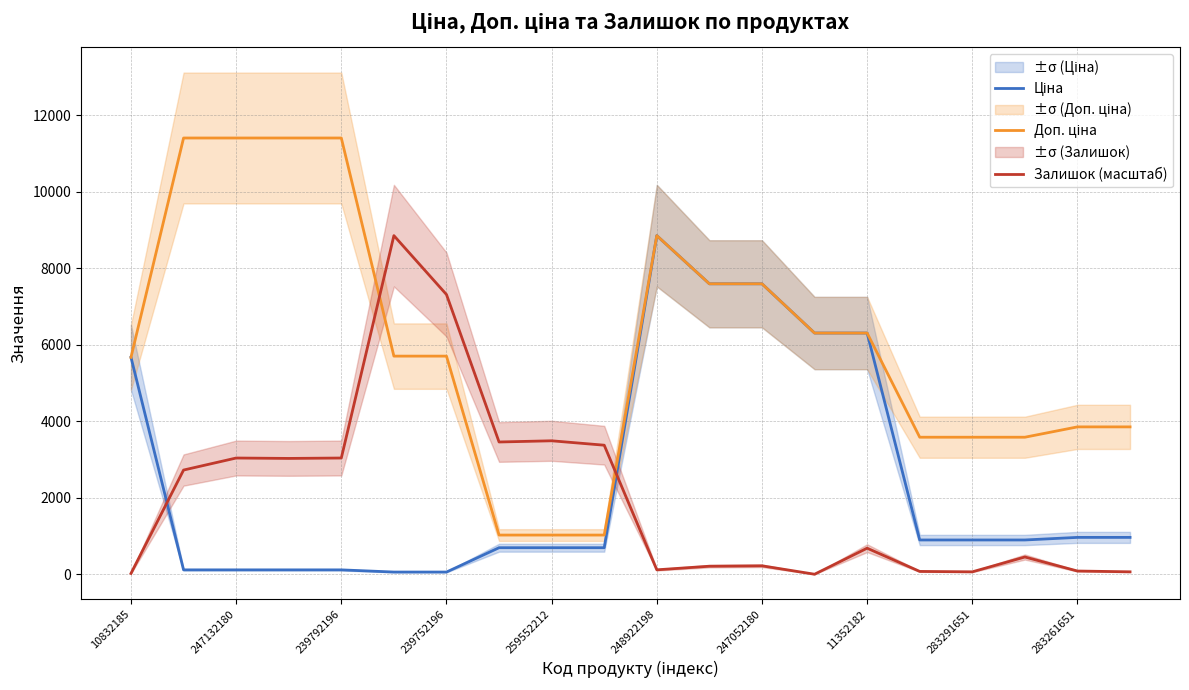

True or false: Залишок (масштаб) has a value of 83.9 at 283261651.

True